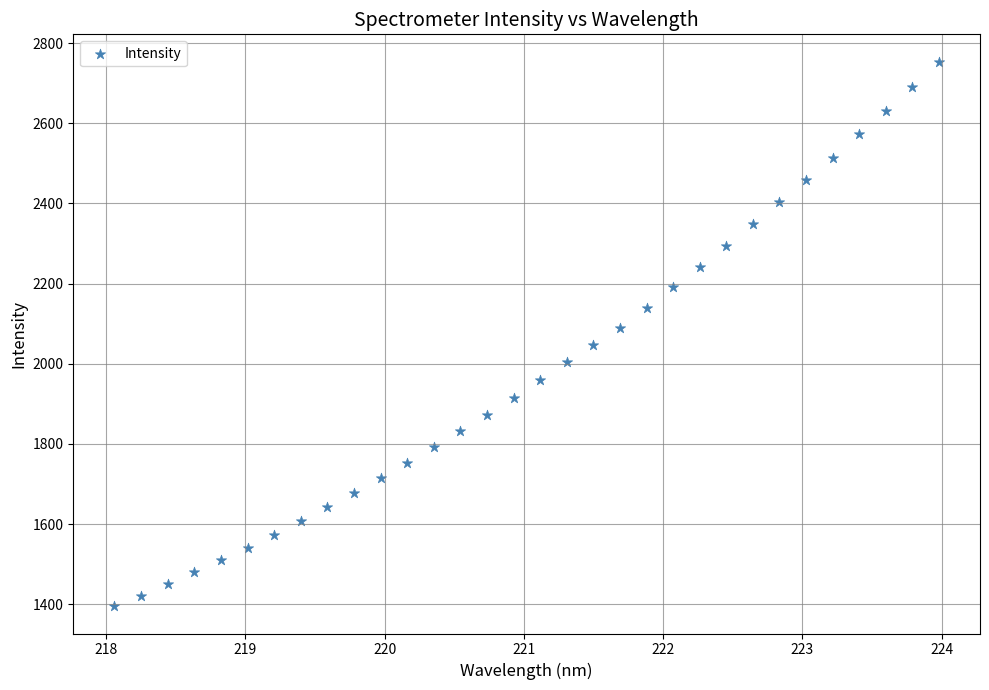

What is the range of Y values (max minus min)?

1359.2